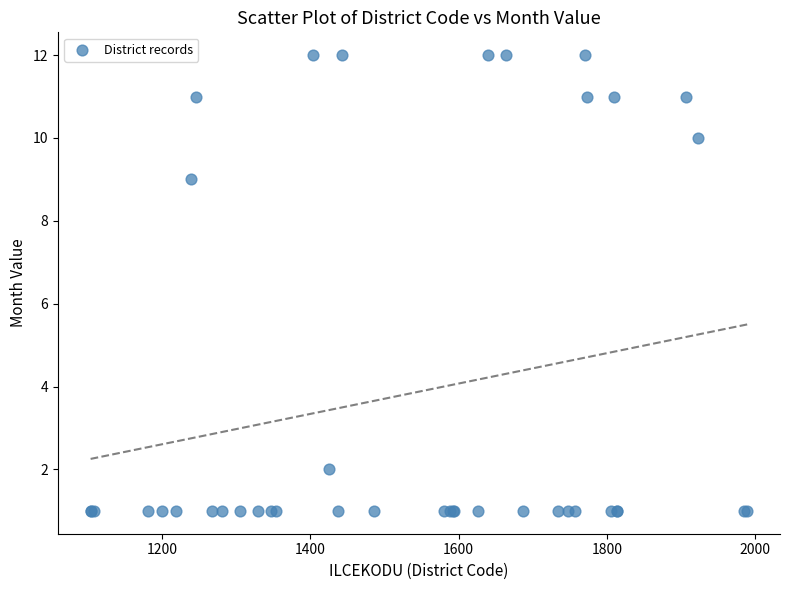

What Y value in the scatter plot is closest to 6?

9